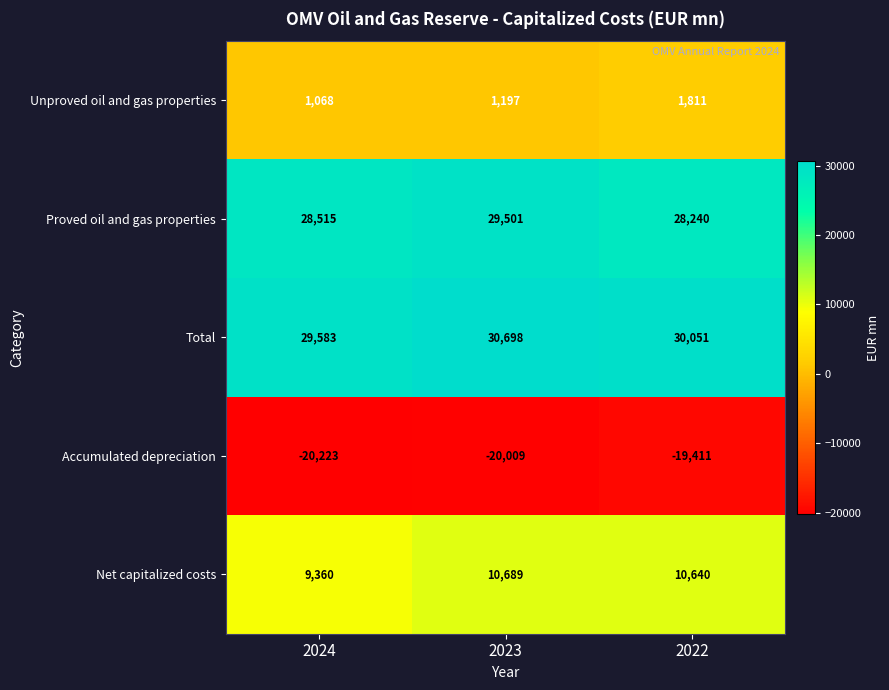

Is it true that Net capitalized costs equals 16359 at 2023?

False